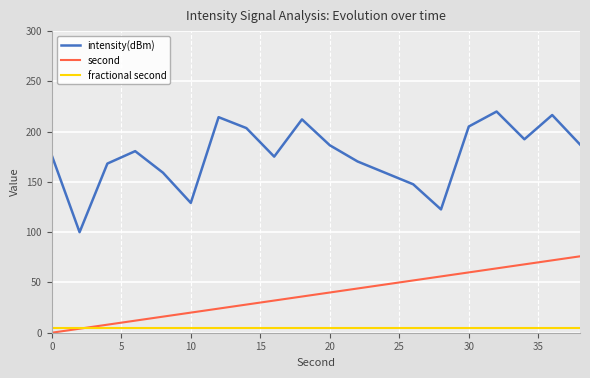

True or false: second and intensity(dBm) cross at least once.

False